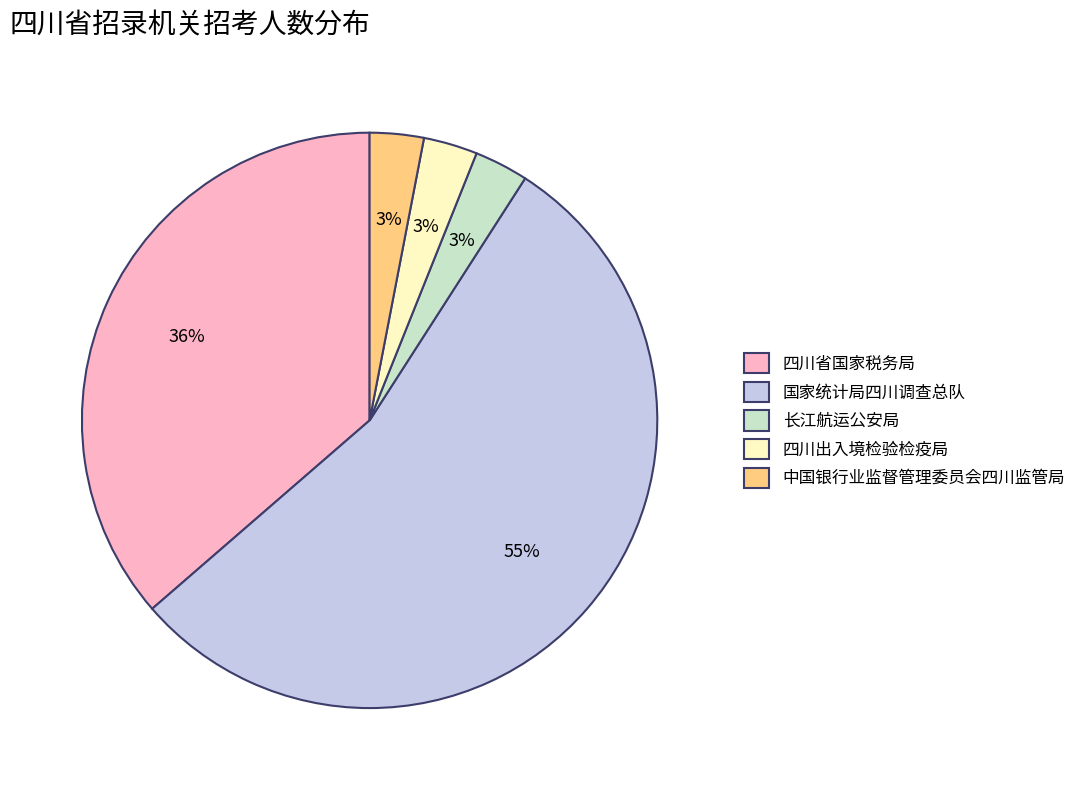

How many slices are in this pie chart?

5